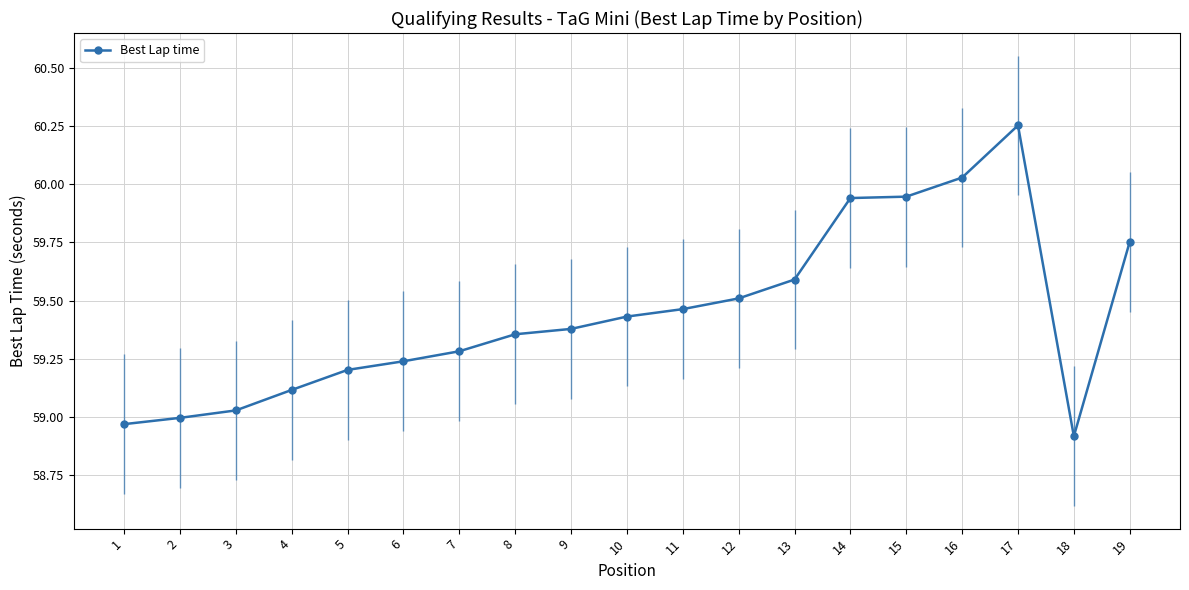

What is the value of the 3rd point from the left?

59.0